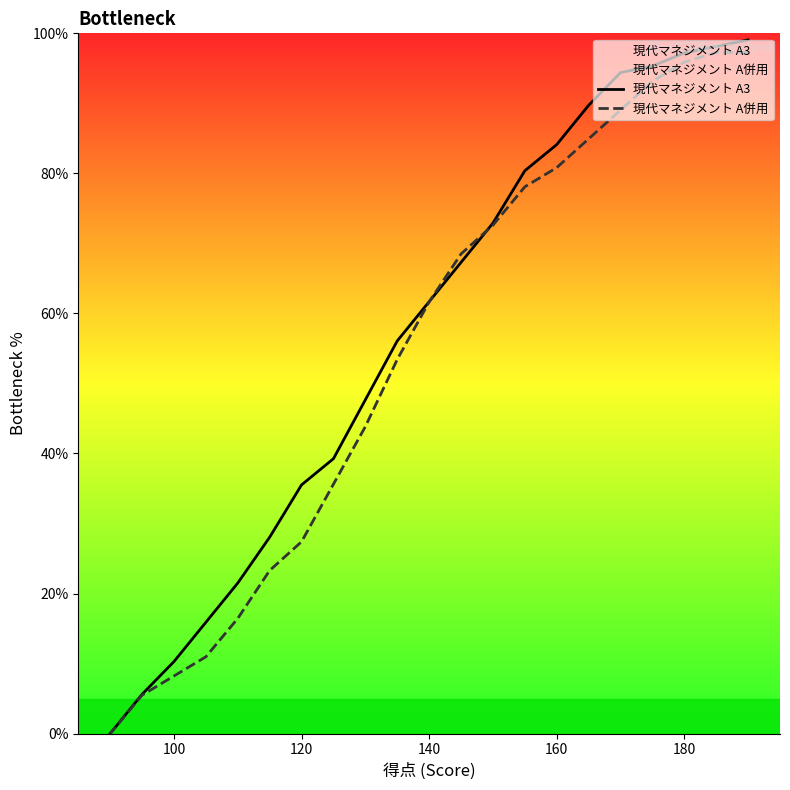

Which series has the widest spread of values?

現代マネジメント A3